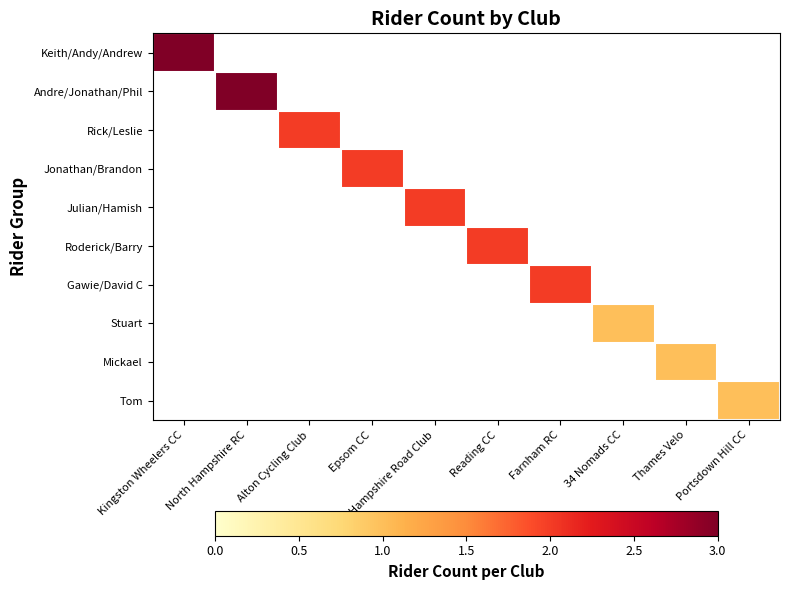

Is the value of Andre/Jonathan/Phil at Kingston Wheelers CC greater than the value of Julian/Hamish at 34 Nomads CC?

No